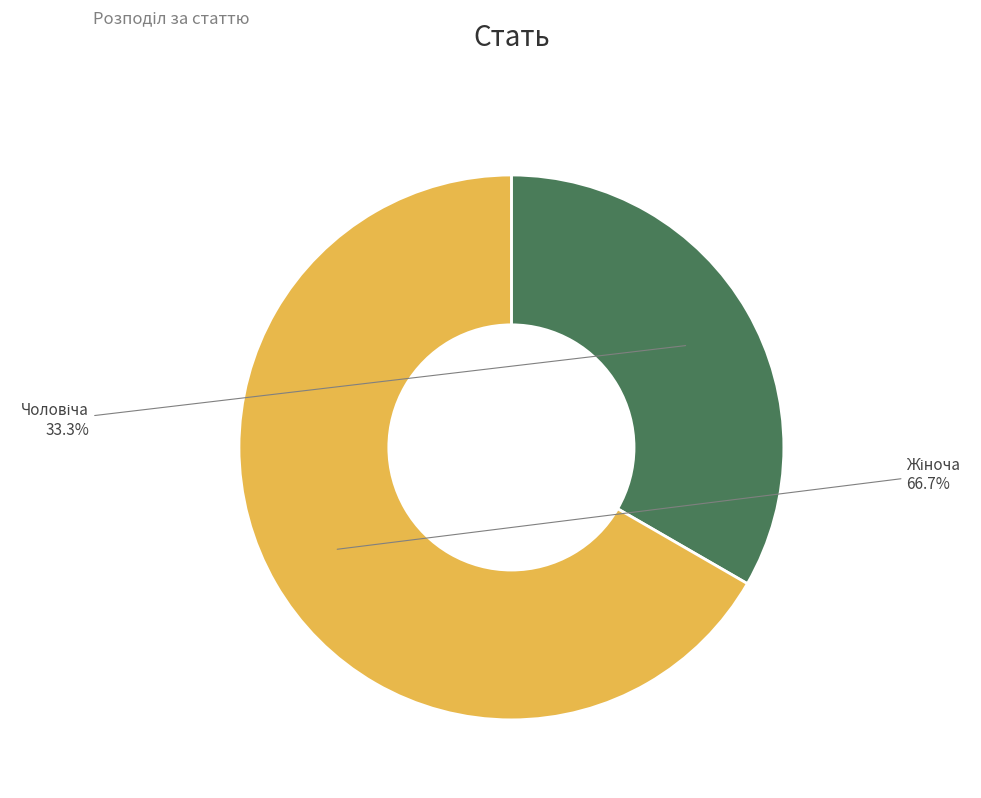

Does any single category account for the majority?

Yes